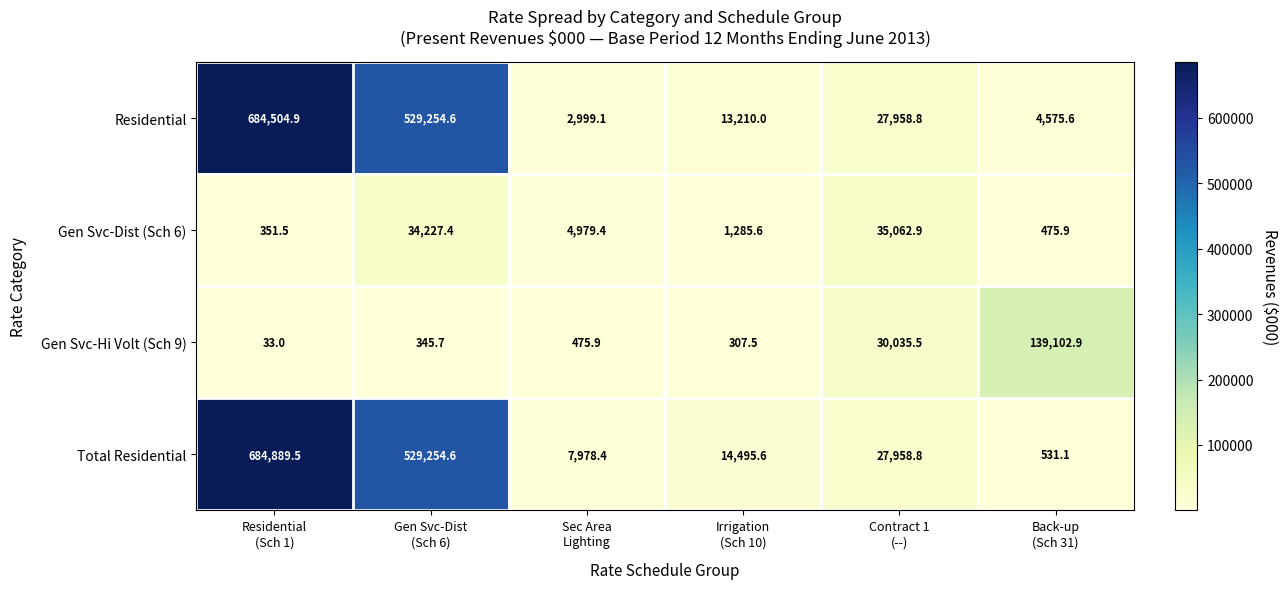

Which series has the largest range (max minus min)?

Total Residential